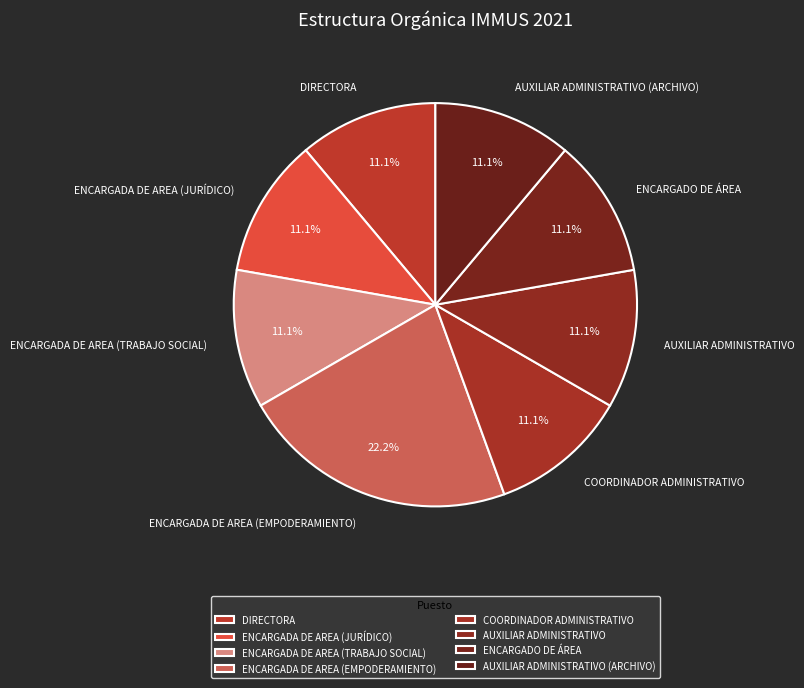

True or false: AUXILIAR ADMINISTRATIVO (ARCHIVO) accounts for 11% of the total.

True